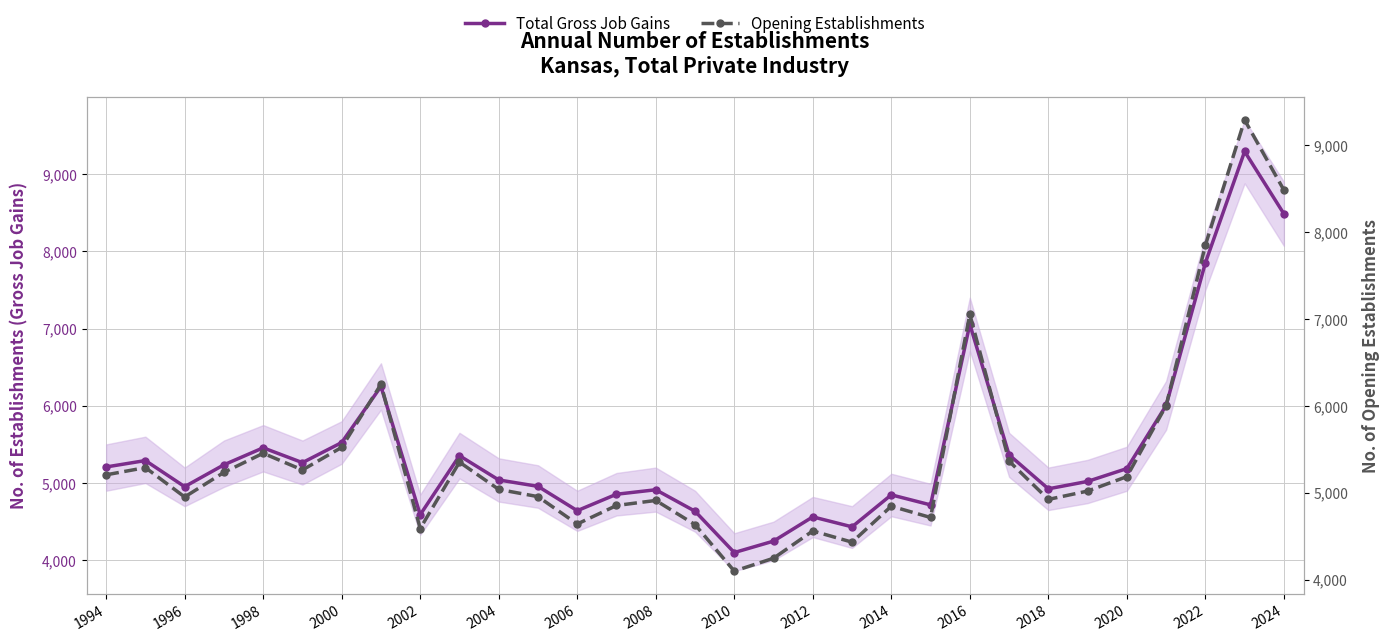

What is the value of the Total Gross Job Gains point at the 22nd from the left?

4717